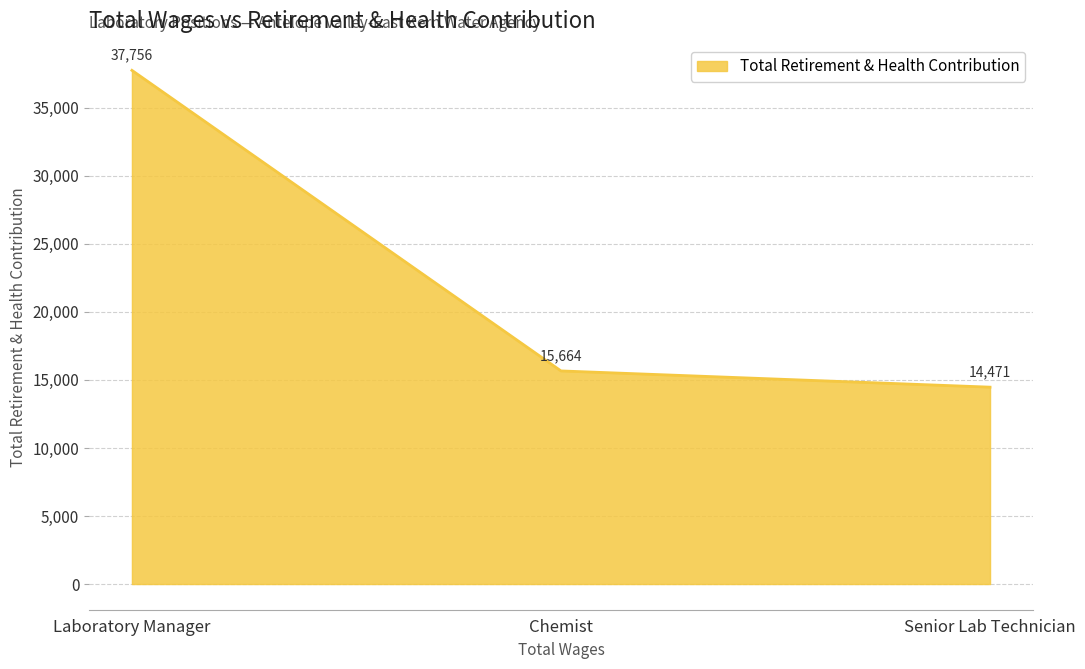

Where is the data nearest to the value 26113?

Chemist